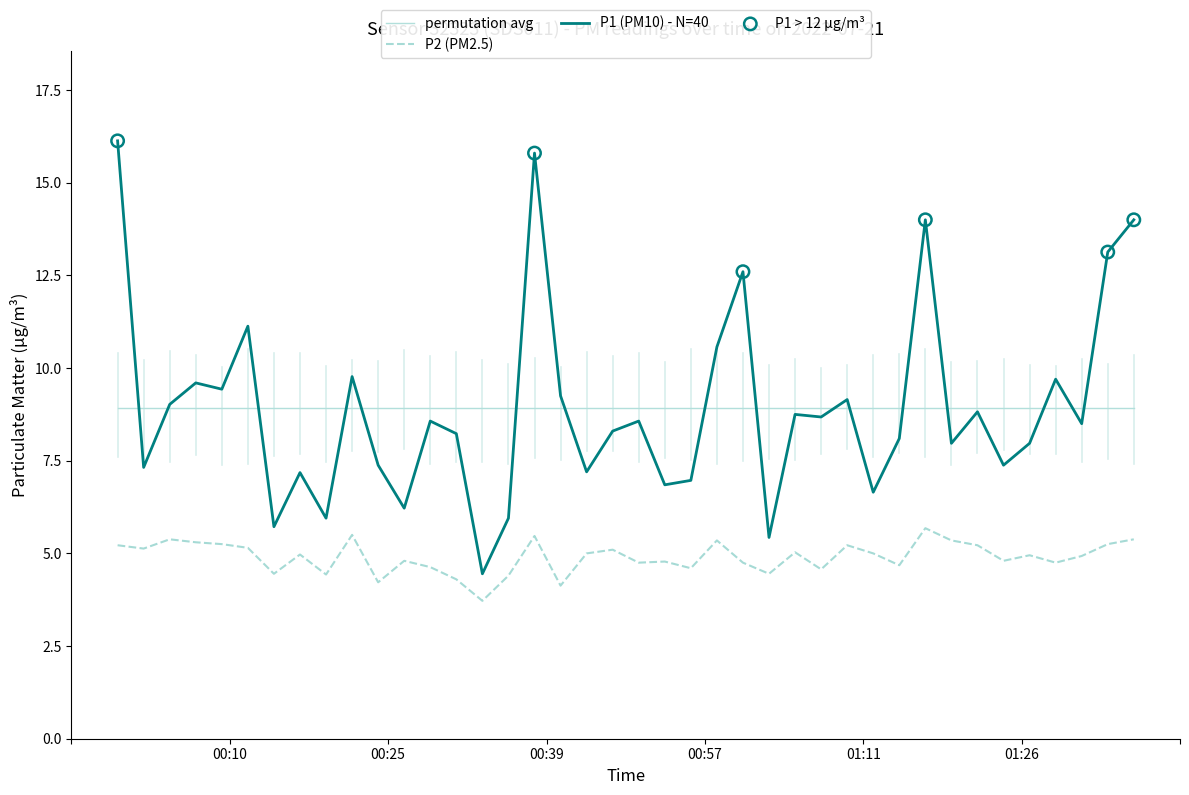

What is the minimum value for P2 (PM2.5)?

3.7